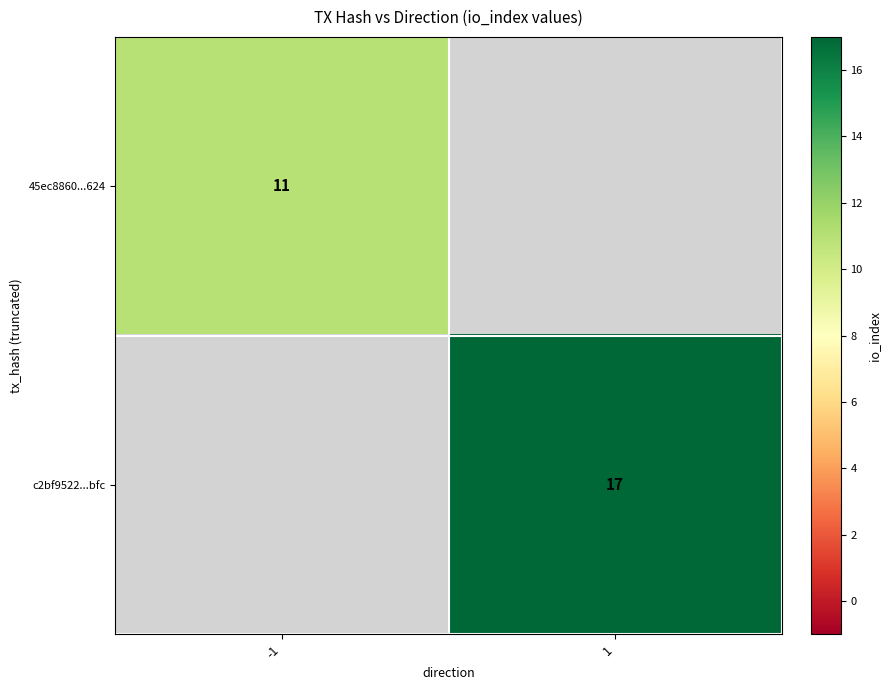

The 45ec8860...624 series shows 11 at -1. True or false?

True